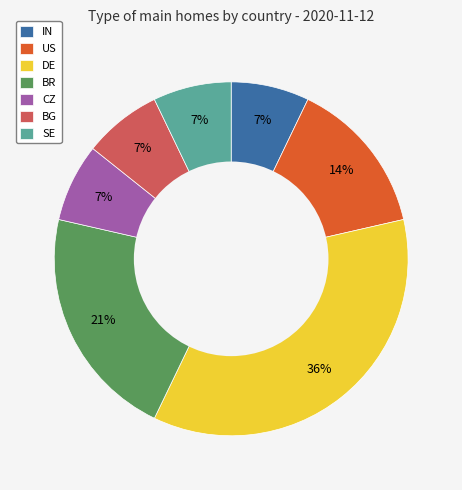

To the nearest percent, what percentage of the pie is BR?

21%